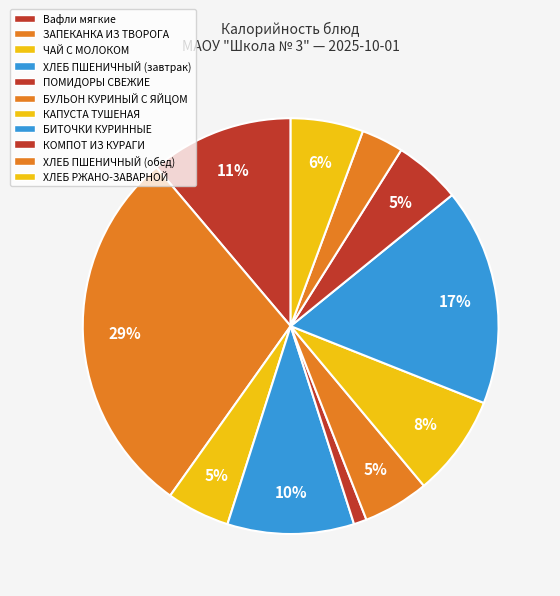

How many slices are in this pie chart?

11